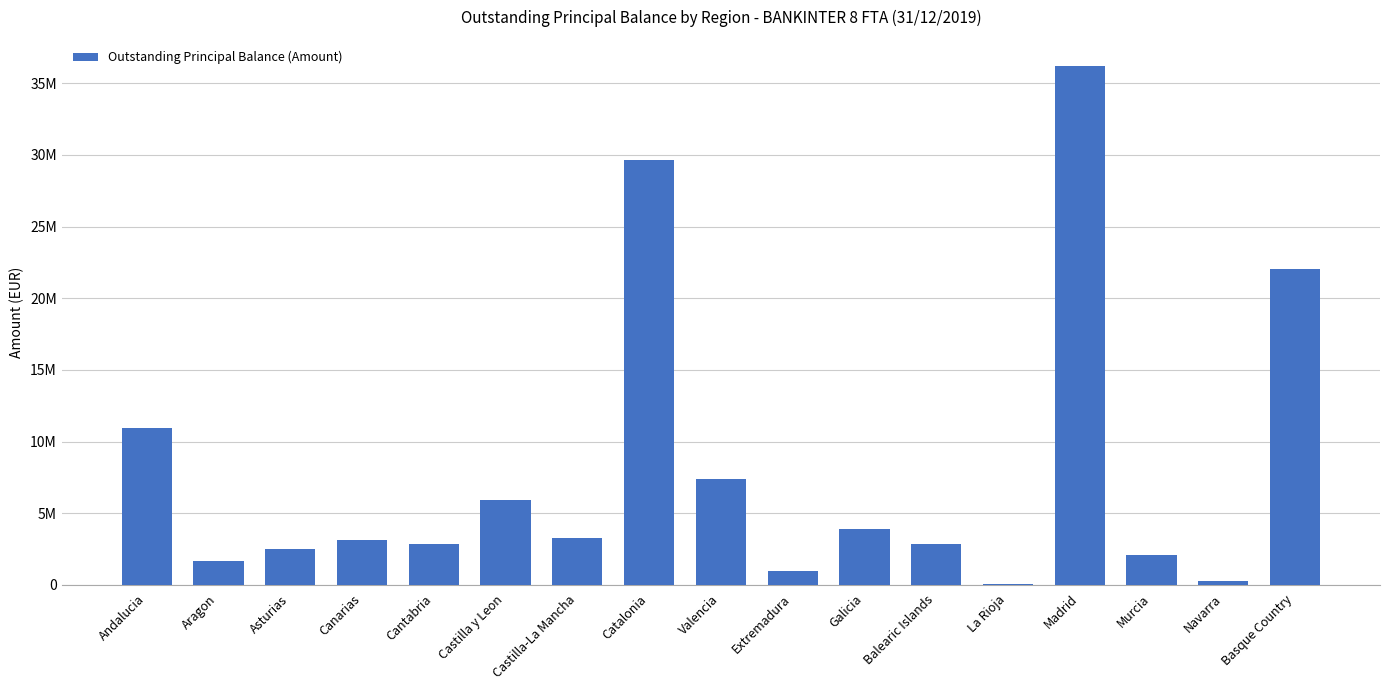

What is the change in value from Extremadura to Basque Country?

+21070410.2